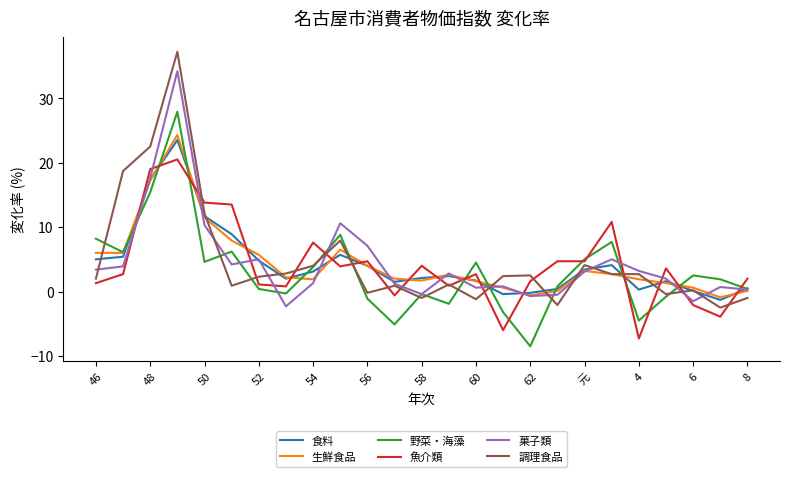

Which series has the largest range (max minus min)?

調理食品